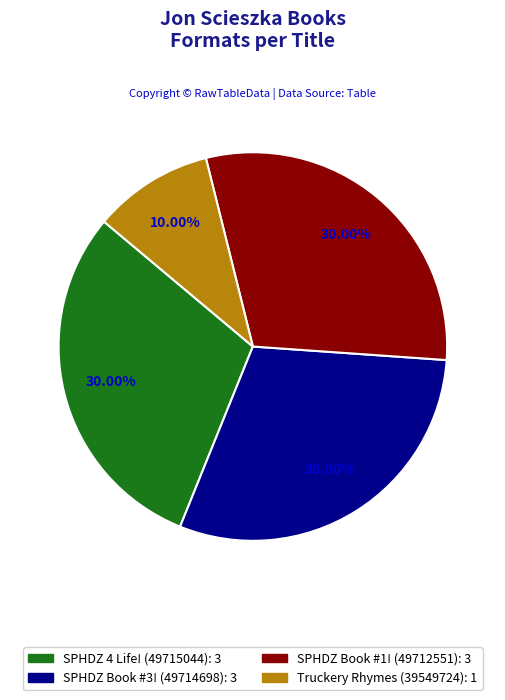

Count the number of slices in the pie.

4